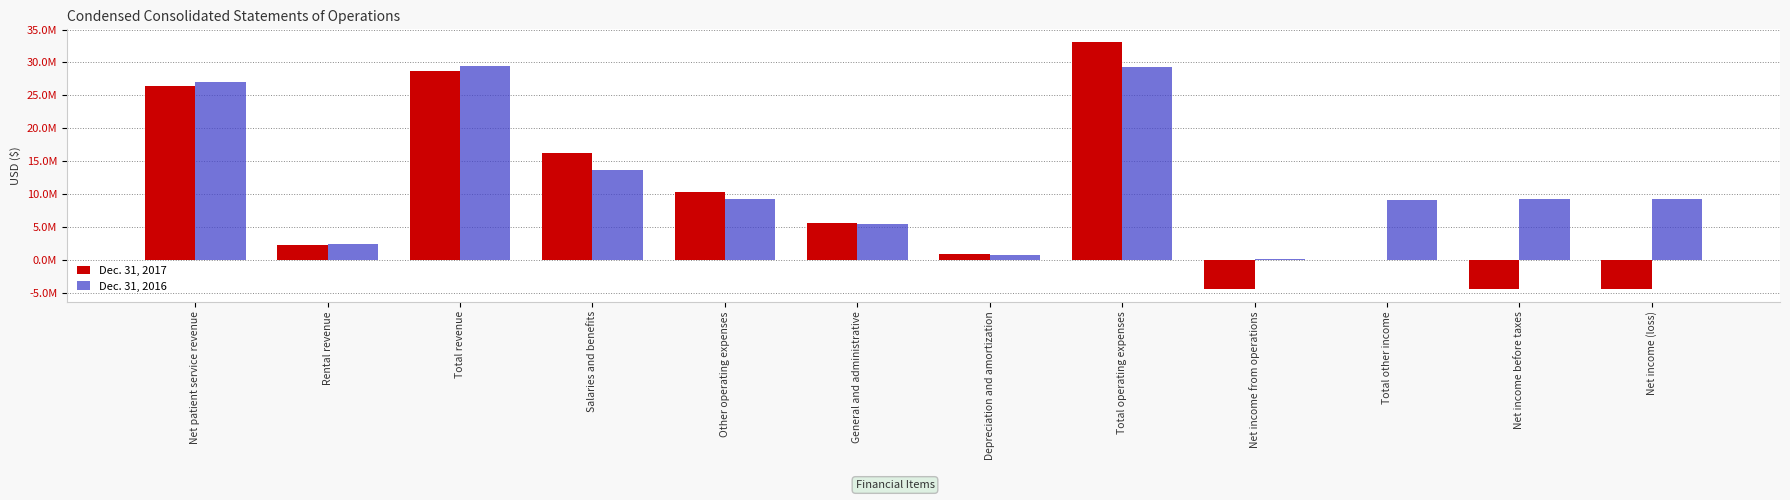

What are all the series names shown in the legend?

Dec. 31, 2017, Dec. 31, 2016